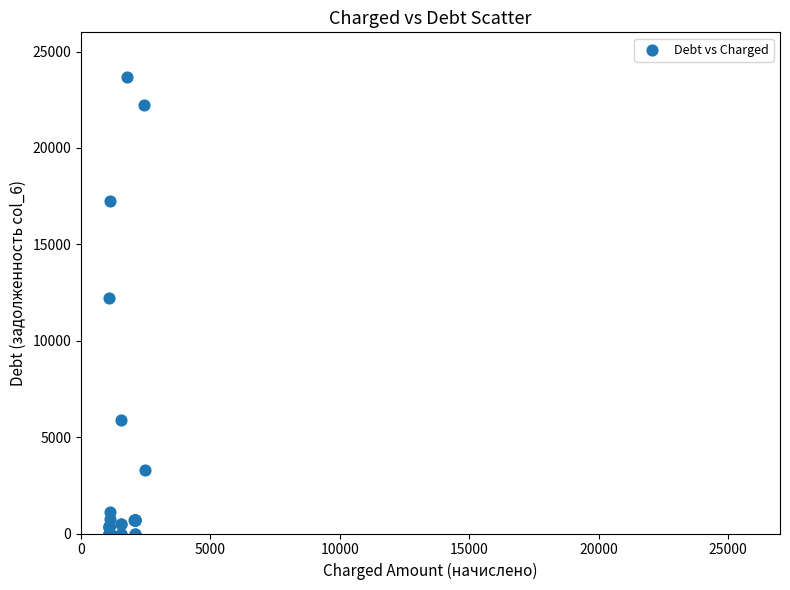

What Y value in the scatter plot is closest to 11835?

12197.7